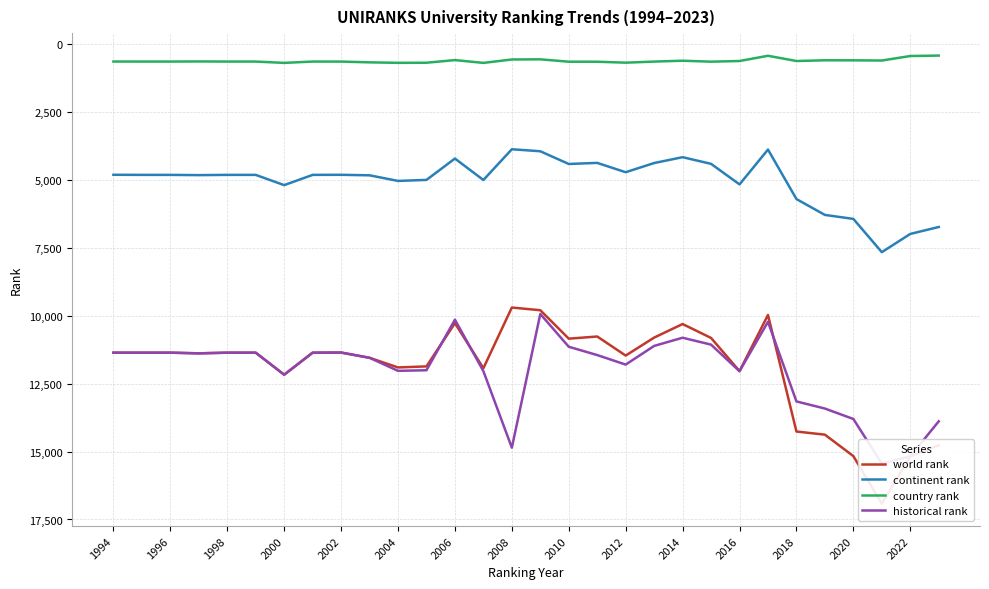

How many data points in historical rank are less than 11452?

15